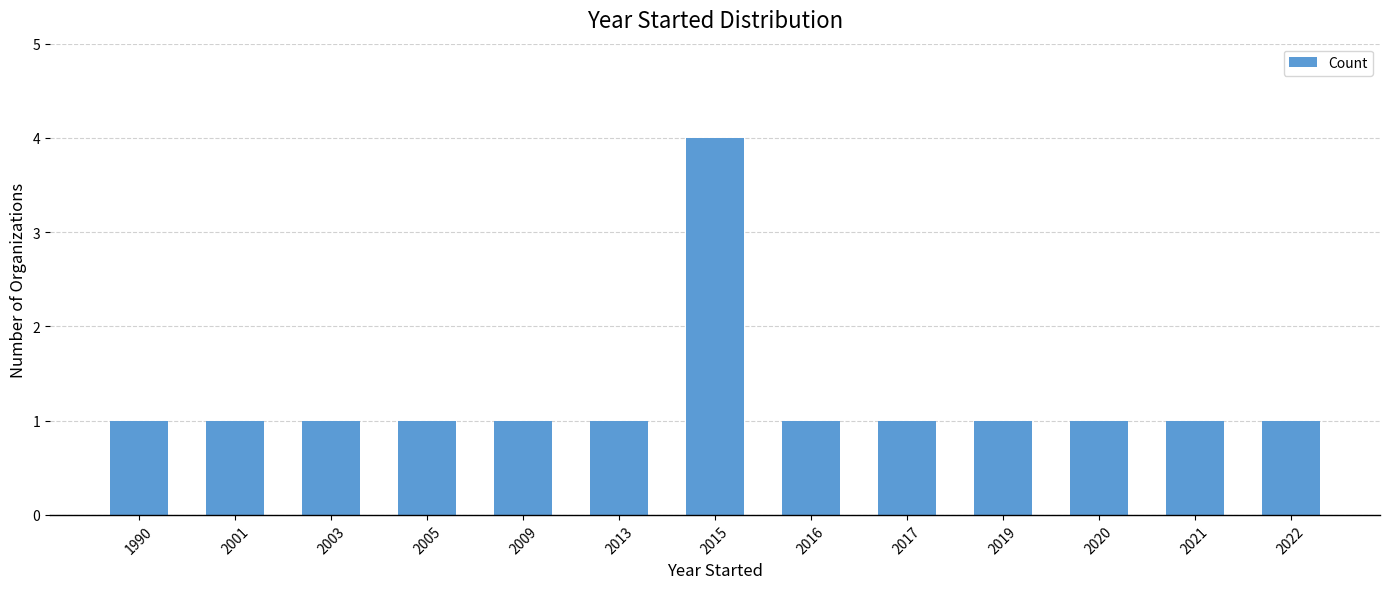

What is the greatest value displayed?

4